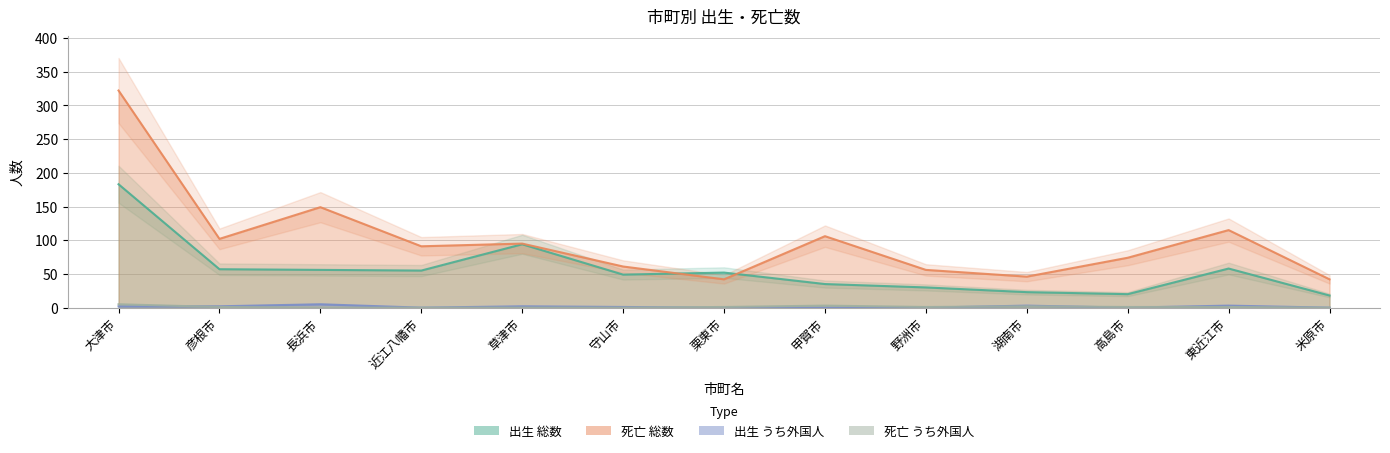

Reading left to right, what are all the values shown in this chart?

出生 総数: 大津市=183	彦根市=57	長浜市=56	近江八幡市=55	草津市=94	守山市=49	栗東市=52	甲賀市=35	野洲市=30	湖南市=23	高島市=20	東近江市=58	米原市=18
死亡 総数: 大津市=322	彦根市=102	長浜市=149	近江八幡市=91	草津市=95	守山市=61	栗東市=42	甲賀市=106	野洲市=56	湖南市=46	高島市=74	東近江市=115	米原市=42
出生 うち外国人: 大津市=2	彦根市=2	長浜市=5	近江八幡市=0	草津市=2	守山市=1	栗東市=0	甲賀市=0	野洲市=0	湖南市=3	高島市=0	東近江市=3	米原市=0
死亡 うち外国人: 大津市=5	彦根市=1	長浜市=0	近江八幡市=0	草津市=0	守山市=0	栗東市=1	甲賀市=3	野洲市=1	湖南市=2	高島市=1	東近江市=1	米原市=0